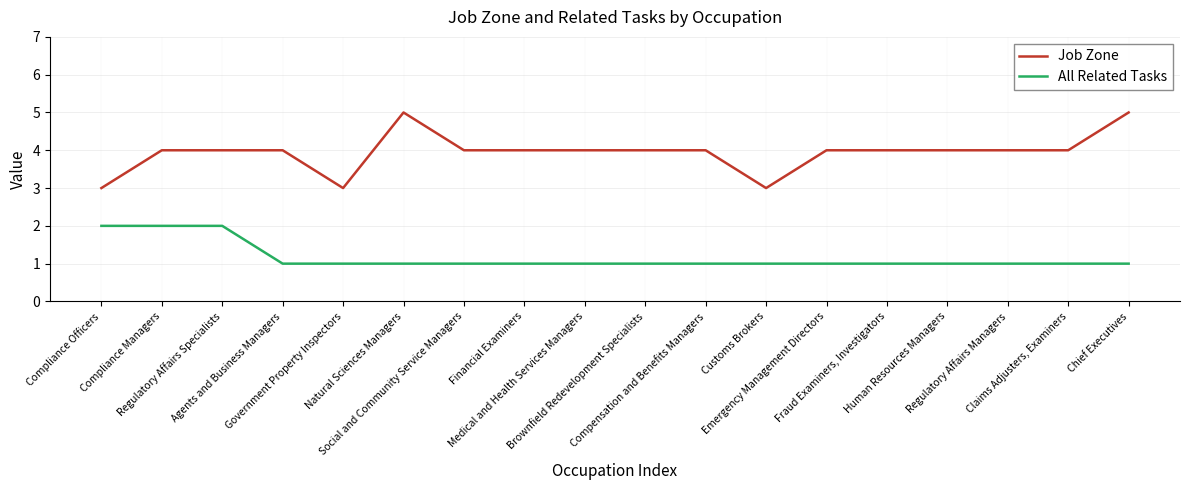

Reading right to left, transcribe all the data shown in this chart.

Job Zone: Chief Executives=5	Claims Adjusters, Examiners=4	Regulatory Affairs Managers=4	Human Resources Managers=4	Fraud Examiners, Investigators=4	Emergency Management Directors=4	Customs Brokers=3	Compensation and Benefits Managers=4	Brownfield Redevelopment Specialists=4	Medical and Health Services Managers=4	Financial Examiners=4	Social and Community Service Managers=4	Natural Sciences Managers=5	Government Property Inspectors=3	Agents and Business Managers=4	Regulatory Affairs Specialists=4	Compliance Managers=4	Compliance Officers=3
All Related Tasks: Chief Executives=1	Claims Adjusters, Examiners=1	Regulatory Affairs Managers=1	Human Resources Managers=1	Fraud Examiners, Investigators=1	Emergency Management Directors=1	Customs Brokers=1	Compensation and Benefits Managers=1	Brownfield Redevelopment Specialists=1	Medical and Health Services Managers=1	Financial Examiners=1	Social and Community Service Managers=1	Natural Sciences Managers=1	Government Property Inspectors=1	Agents and Business Managers=1	Regulatory Affairs Specialists=2	Compliance Managers=2	Compliance Officers=2